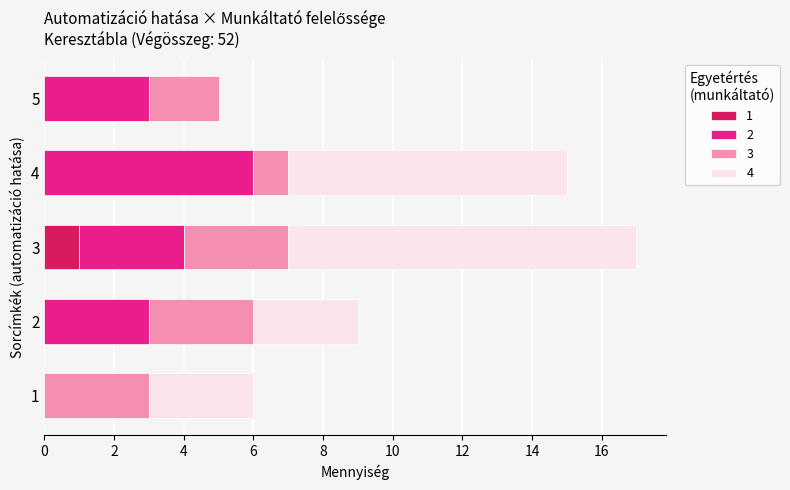

How many series are shown in this chart?

4